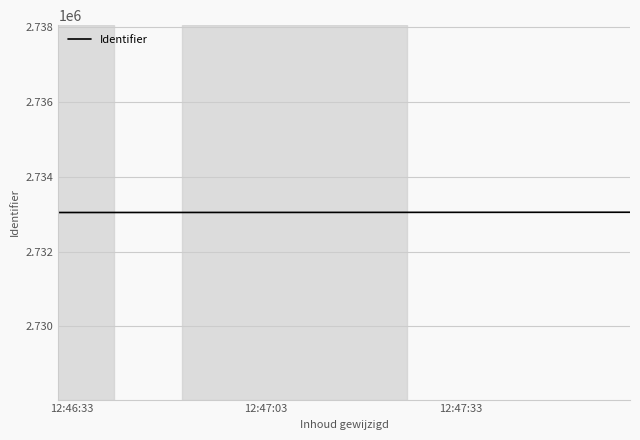

What is the sum of all values?

8199142